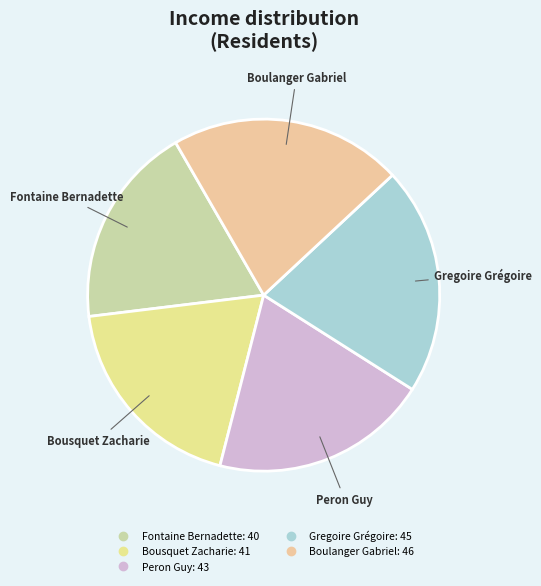

Combined, do Bousquet Zacharie and Peron Guy account for over 50%?

No